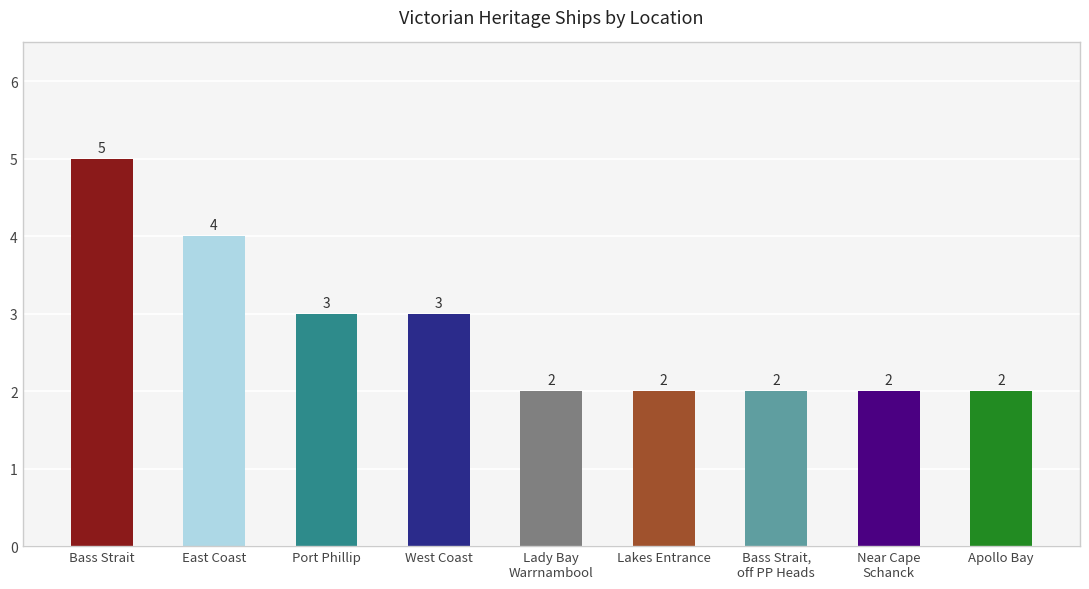

What is the label of the 4th bar from the right?

Lakes Entrance